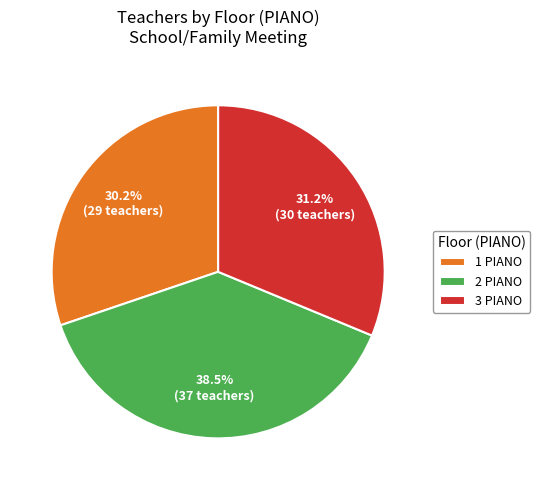

To the nearest percent, what percentage of the pie is 1 PIANO?

30%